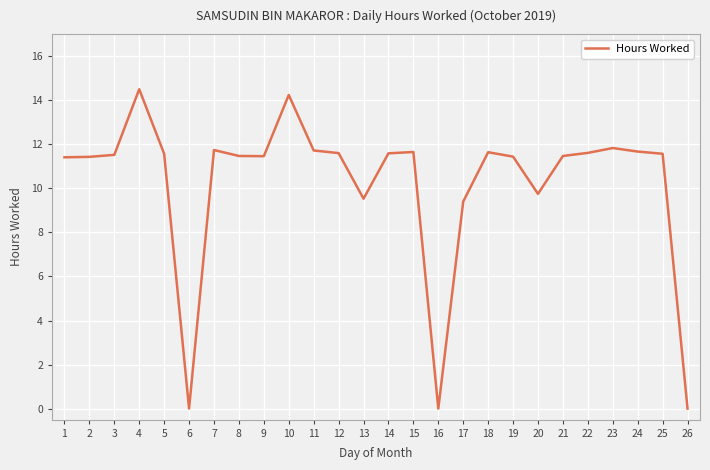

Approximately how many times larger is the value at 25 compared to 9?

1.0